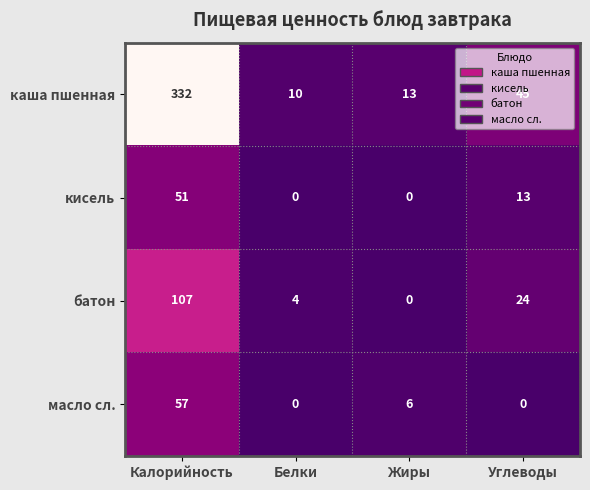

True or false: масло сл. has a value of 0 at Углеводы.

True